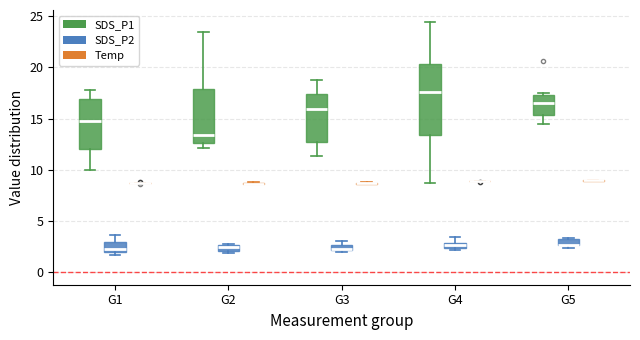

Which box is the tallest, from its lower edge to its upper edge?

G4 (SDS_P1)